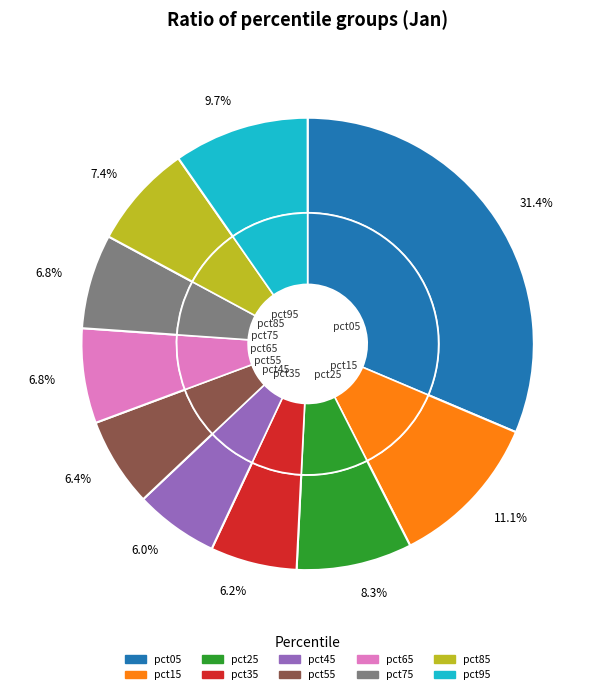

Is it true that pct15 is 11% of the pie?

True